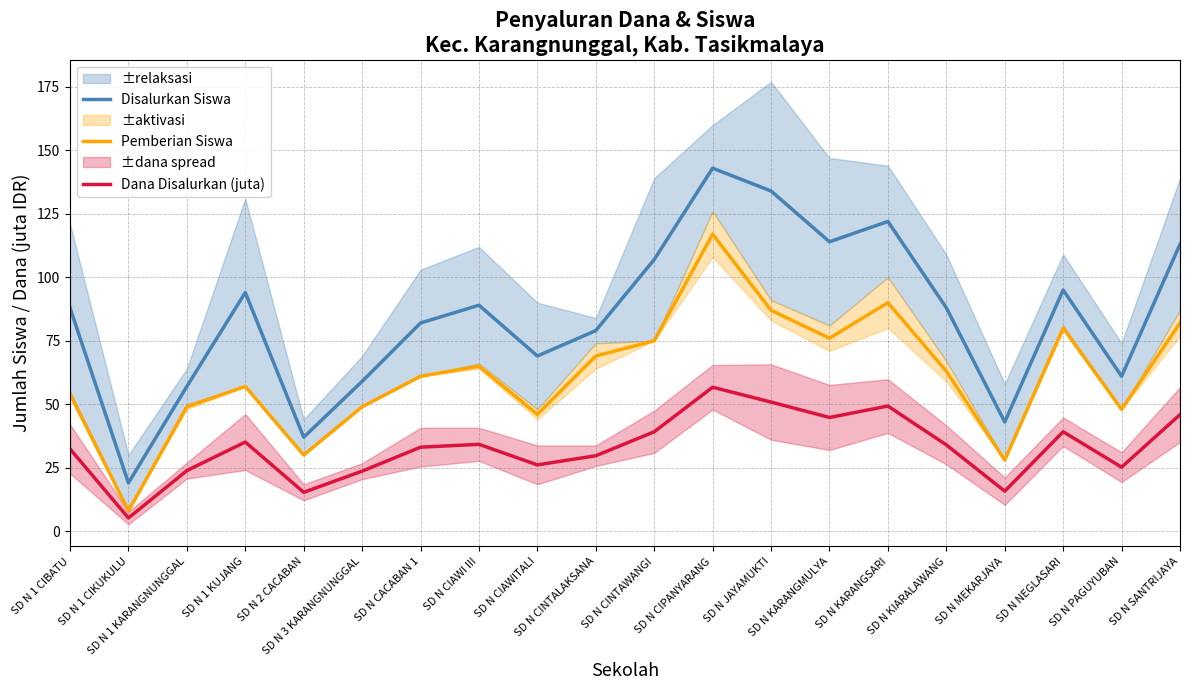

How many interior local valleys does the Dana Disalurkan (juta) series have?

6